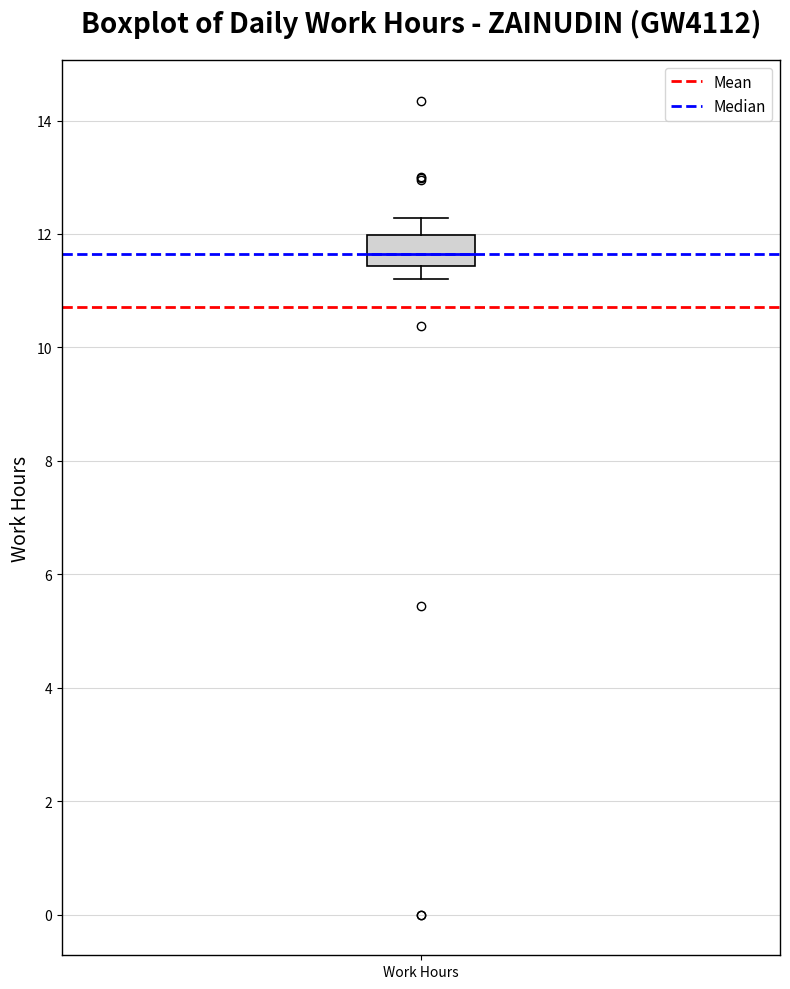

Read this box plot against the y-axis: the position of the median line, the range covered by the box, and the ends of both whiskers. The values are not printed on the chart, so give them approximately, as read against the axis.

median 11.6, box 11.4 to 12.0, whiskers 11.2 to 12.2